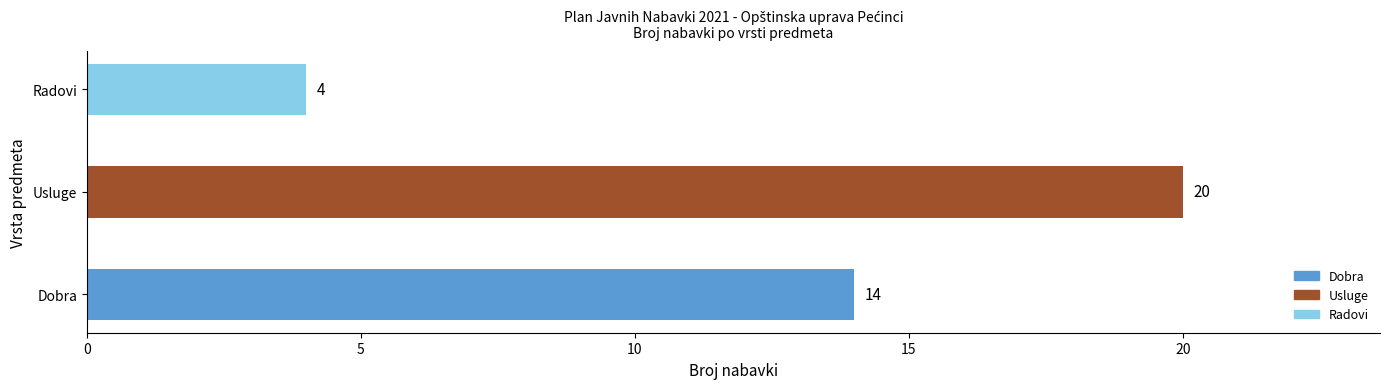

How many distinct data groups are displayed?

1